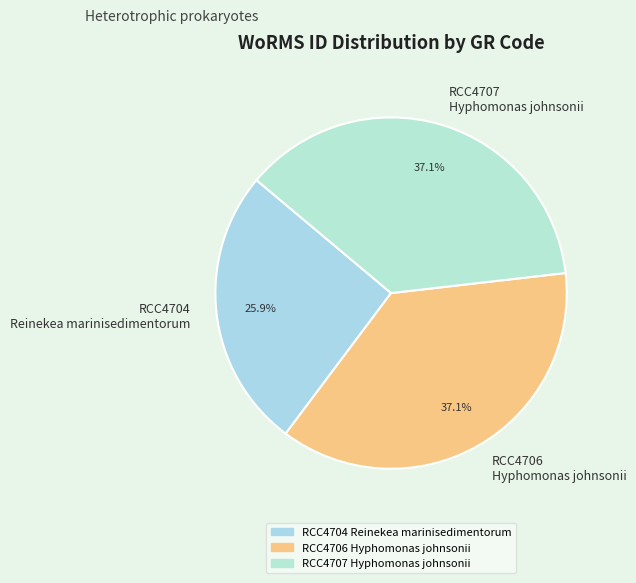

How many slices are in this pie chart?

3